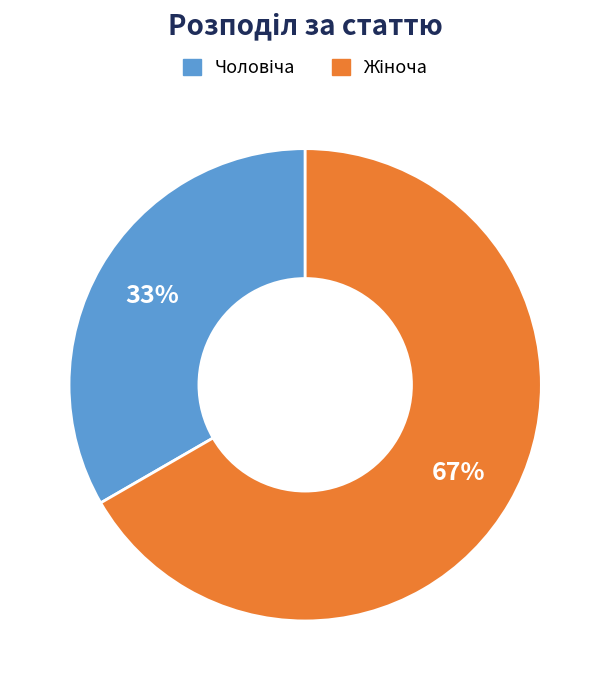

To the nearest percent, what is the average slice percentage?

50%